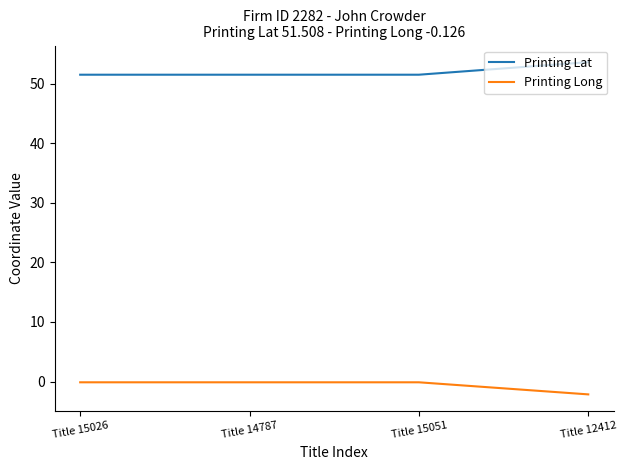

True or false: Printing Lat and Printing Long intersect in this chart.

False